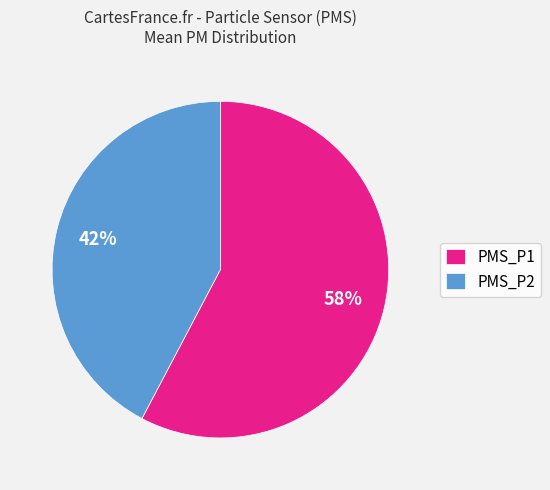

Does PMS_P1 represent more than half of the total?

Yes